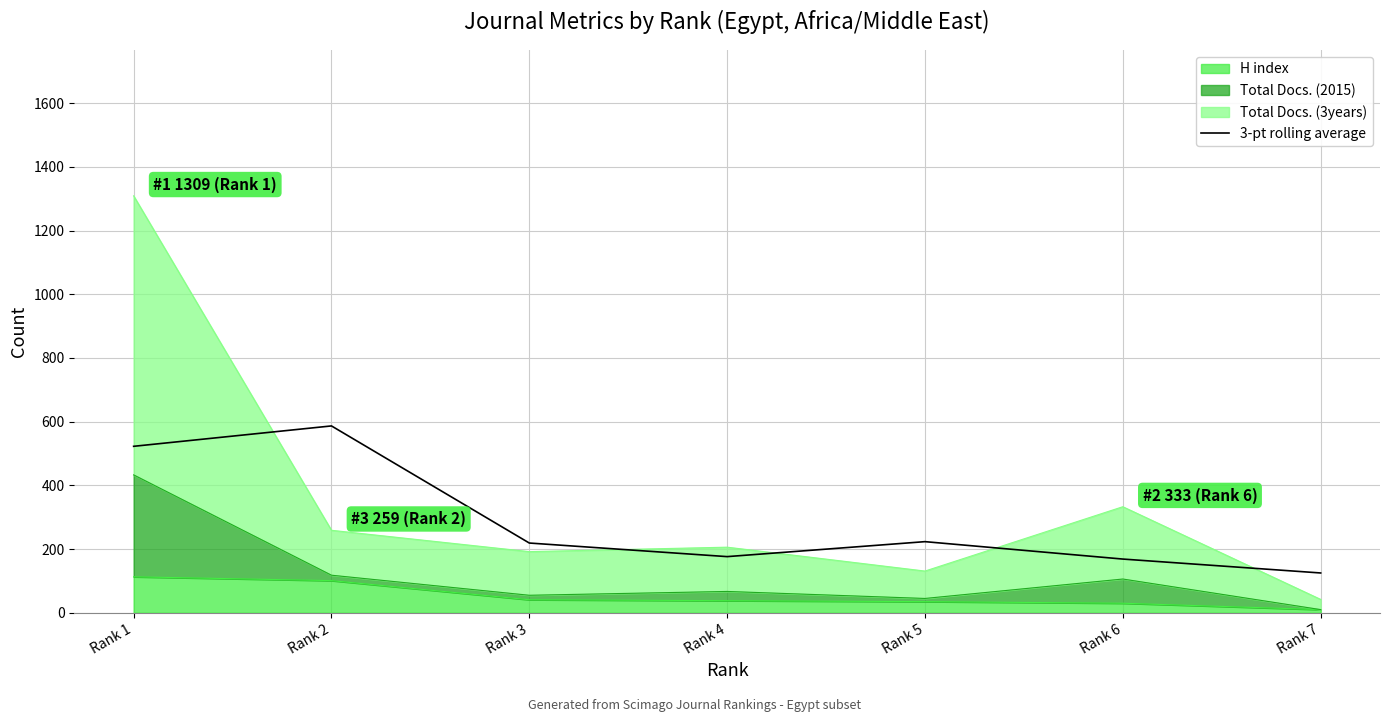

Does the chart have visible grid lines?

Yes